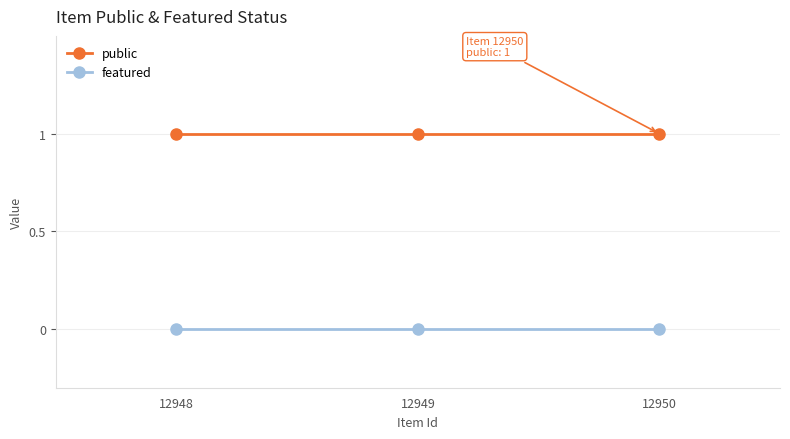

Rank the series by their maximum value, from lowest to highest.

featured, public